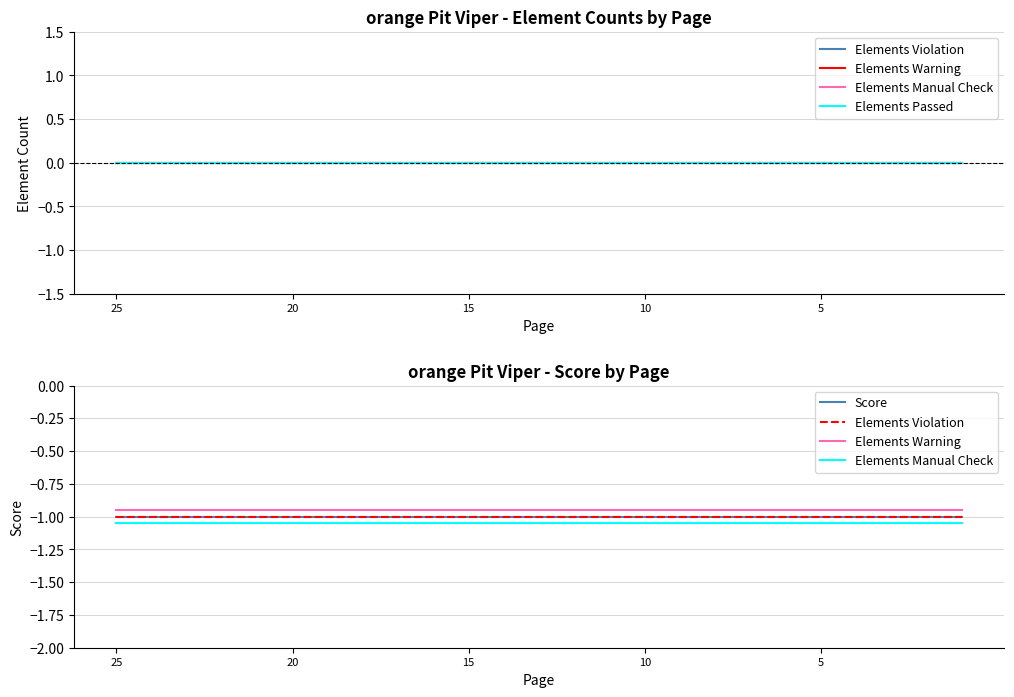

How many categories are shown in the chart?

25